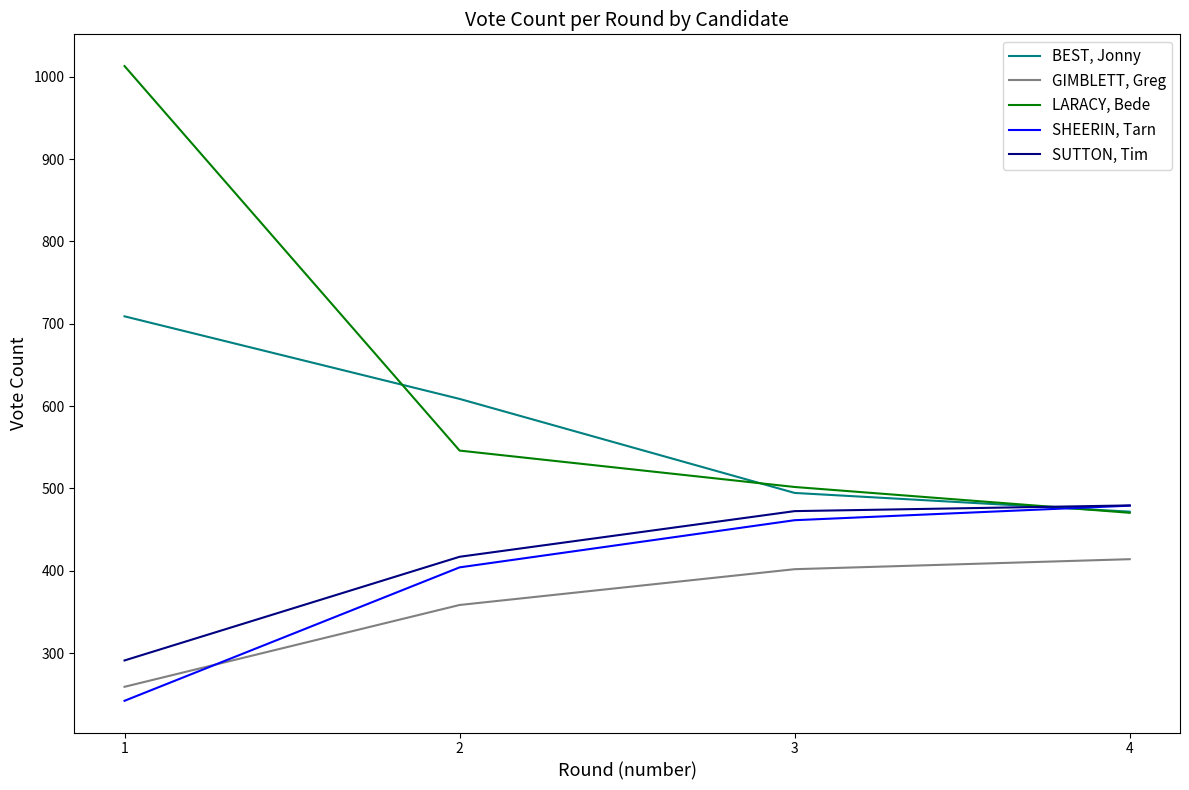

Rank the series at 1 from highest to lowest value.

LARACY, Bede, BEST, Jonny, SUTTON, Tim, GIMBLETT, Greg, SHEERIN, Tarn